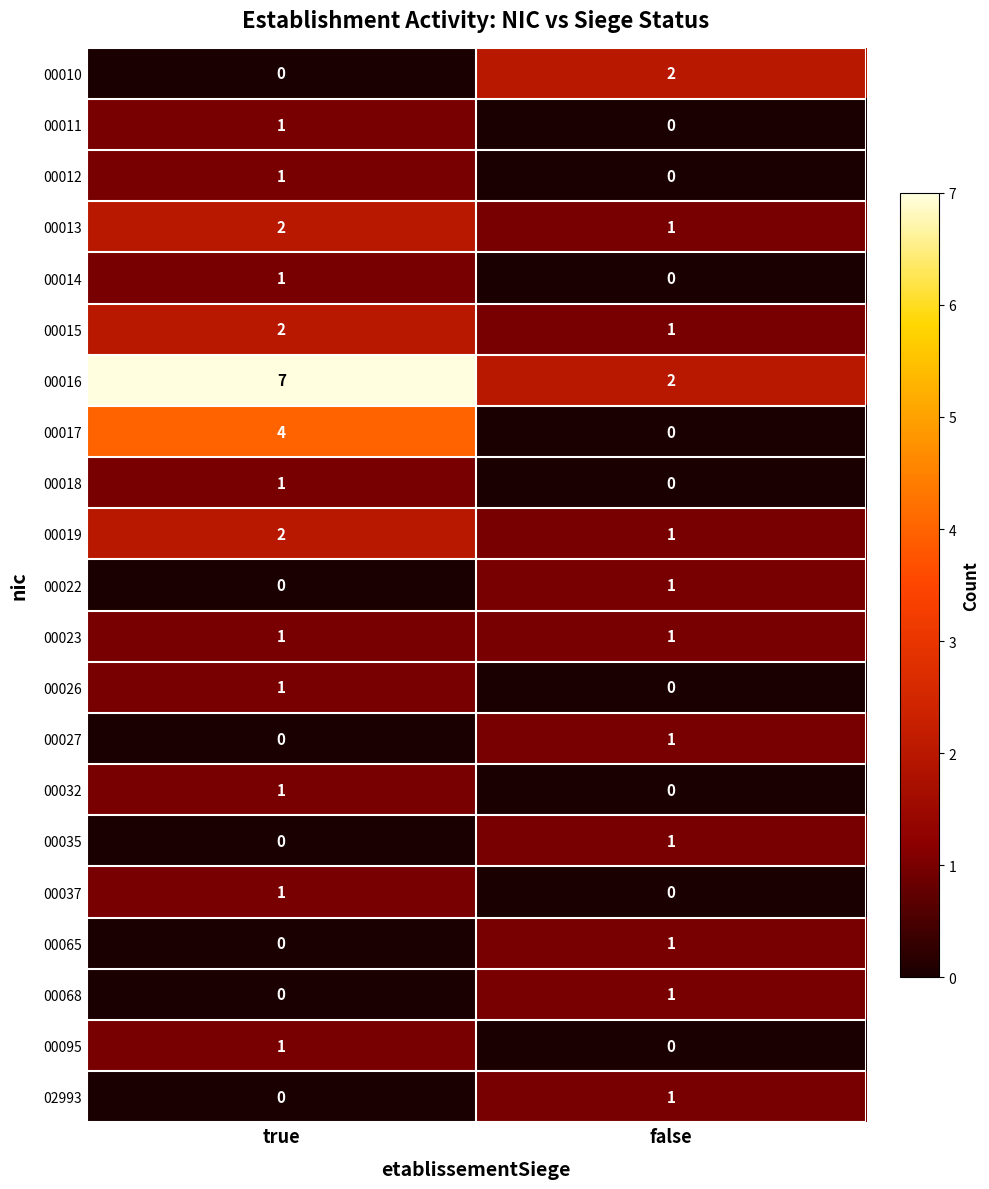

The 00012 series shows 0 at true. True or false?

False